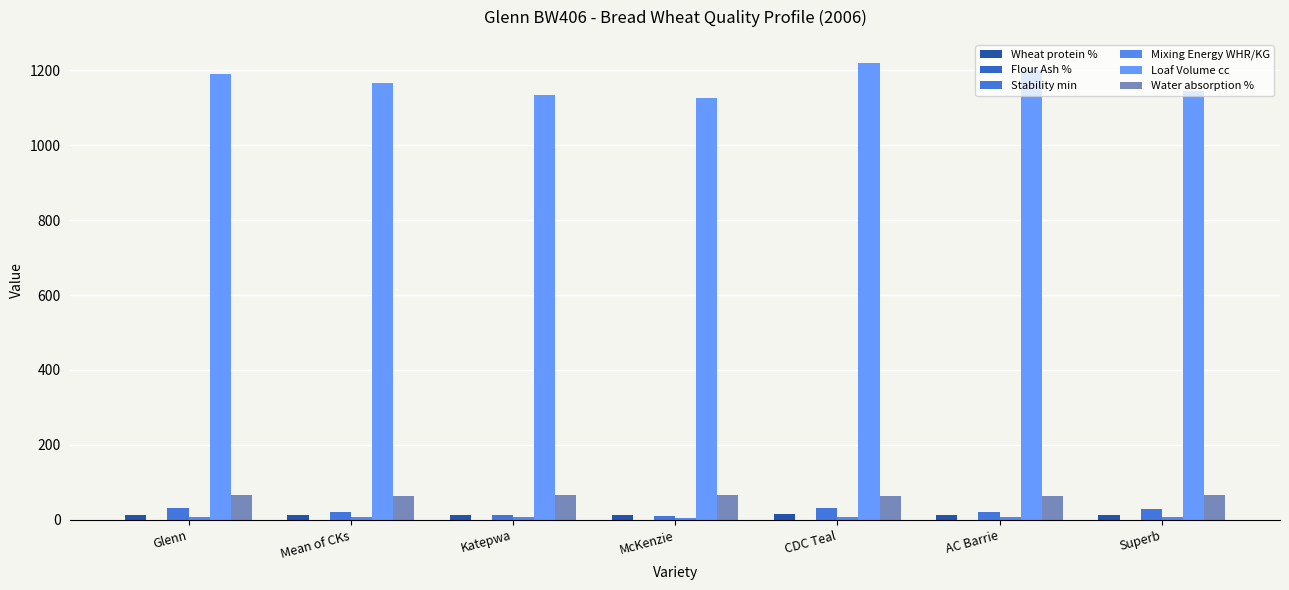

What is the value of the Wheat protein % bar at the 4th from the left?

13.7